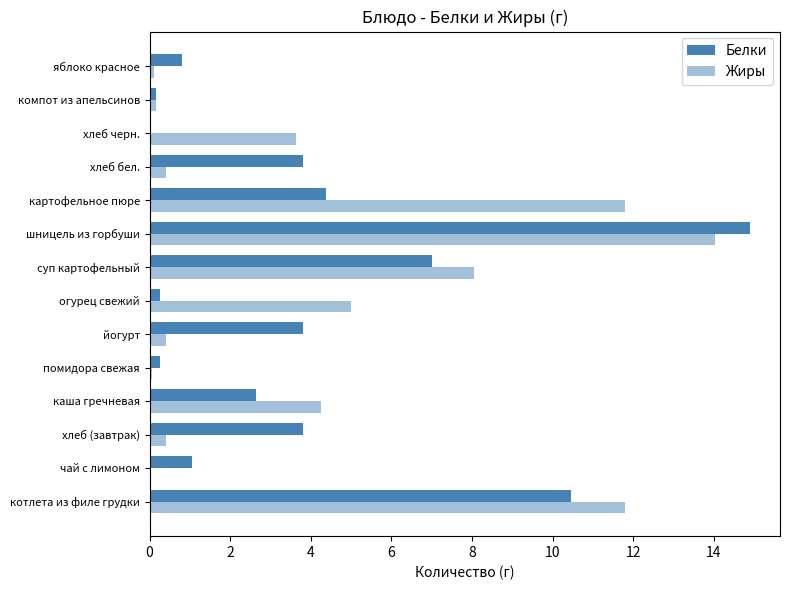

How many data points in Белки are above 3?

7